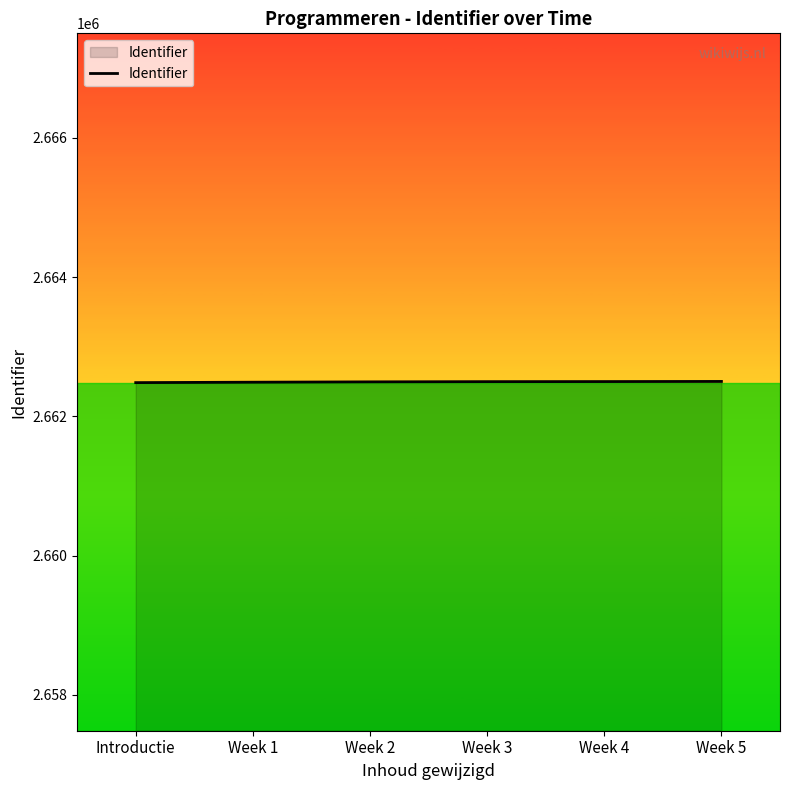

What is the greatest value displayed?

2662503